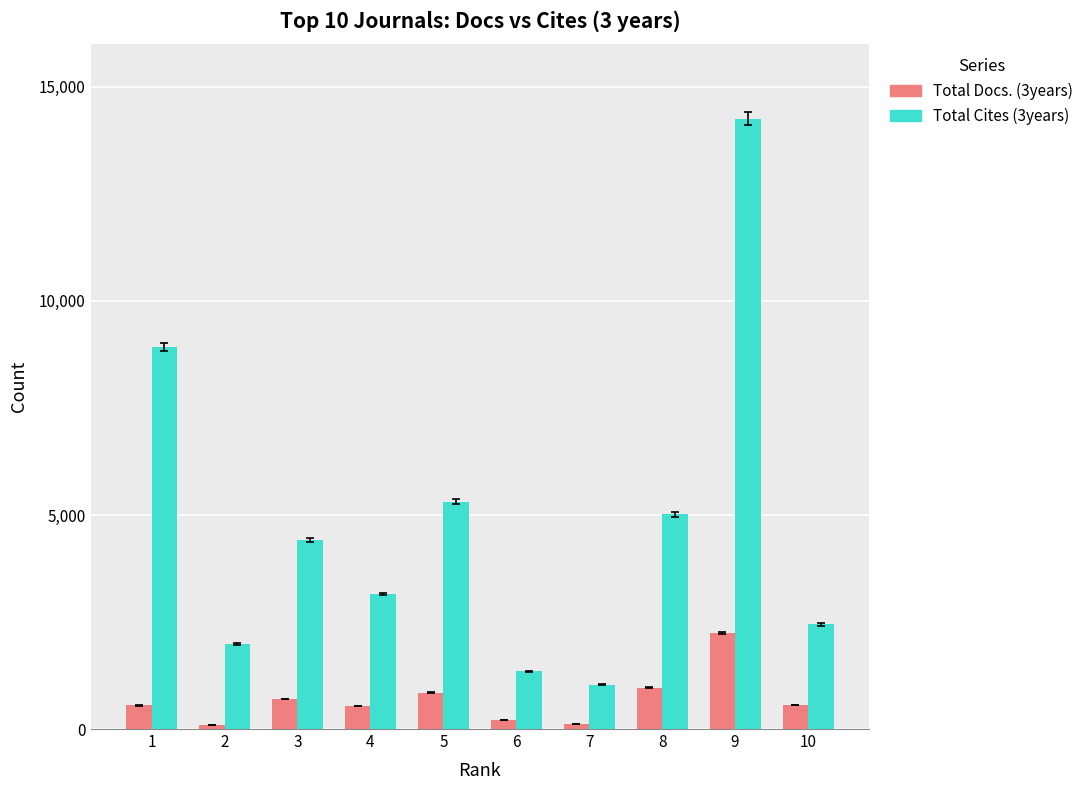

What is the total value across all series at 7?

1141